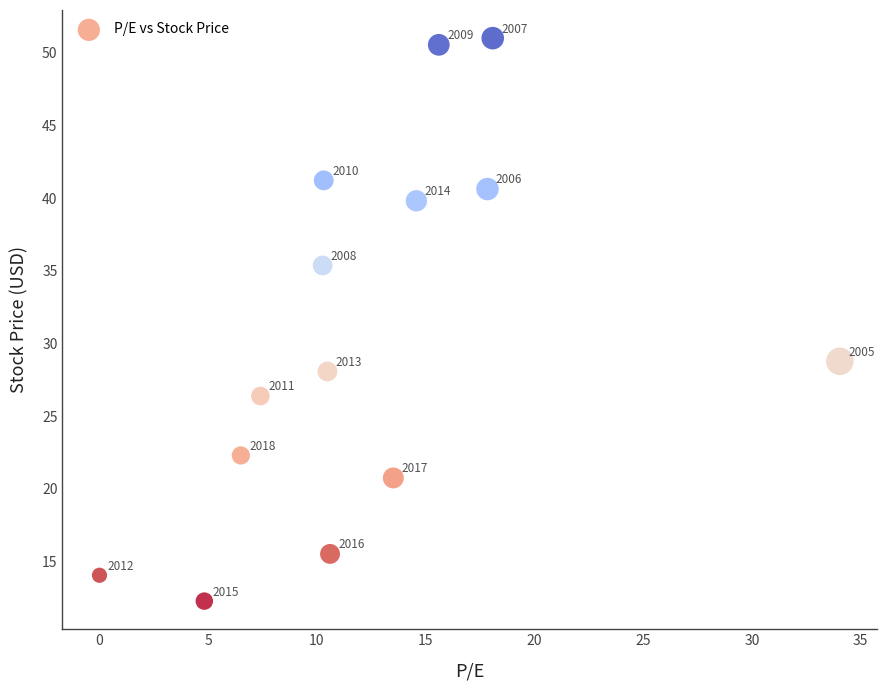

What Y value in the scatter plot is closest to 31?

28.8